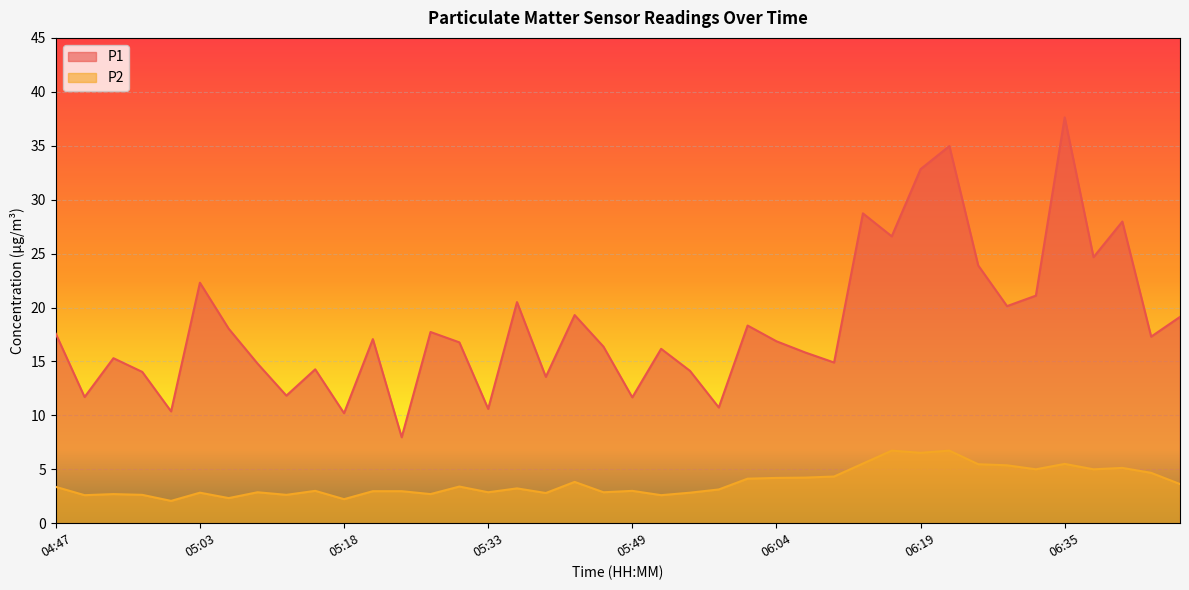

True or false: P1 and P2 intersect in this chart.

False